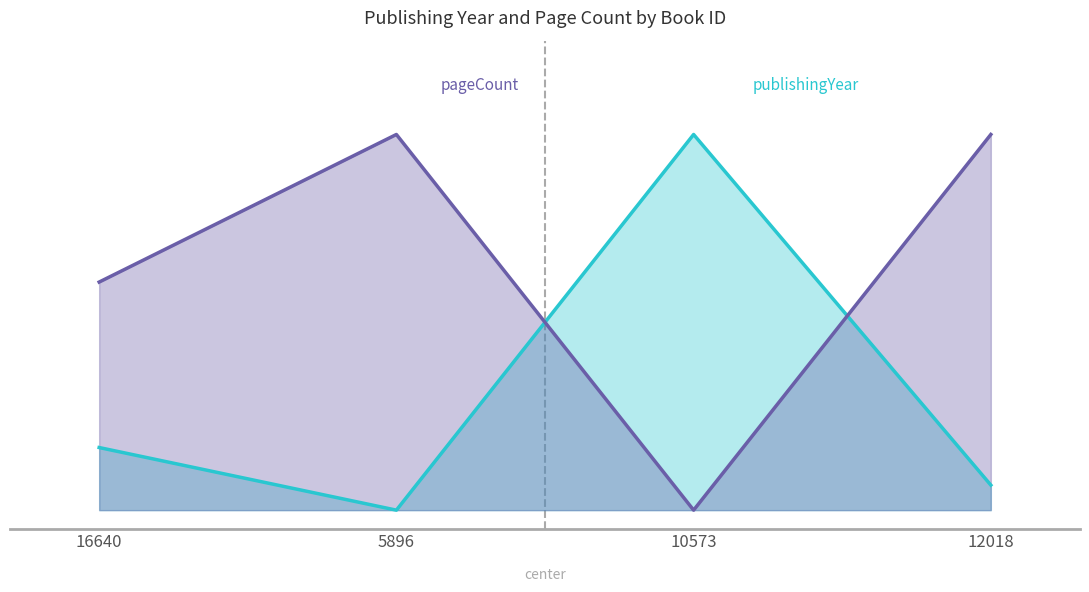

How many times do publishingYear and pageCount cross each other?

2